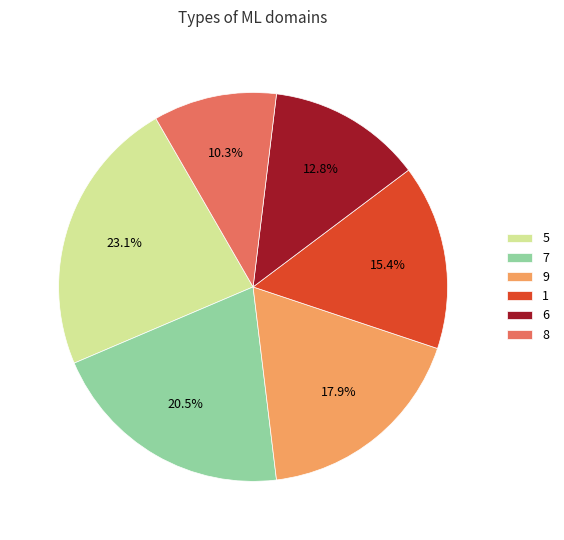

Is 6 the majority of the pie?

No